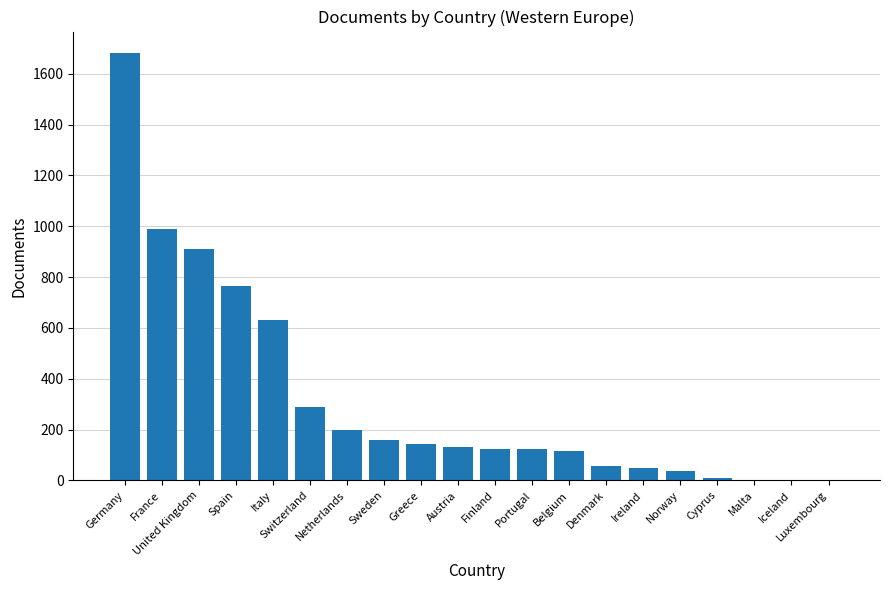

True or false: the data shows 970 at Italy.

False